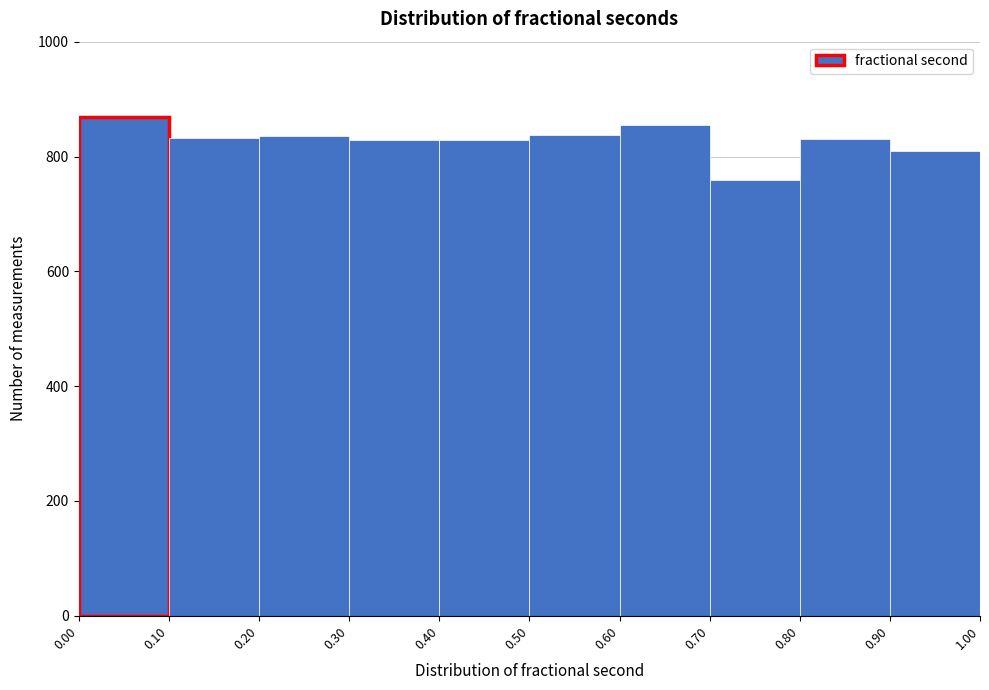

Reading left to right, list every bar in this chart as the range it spans on the x-axis followed by its height. The values are not printed on the chart, so give them approximately, as read against the axis.

0.00 to 0.10: 880
0.10 to 0.20: 840
0.20 to 0.30: 840
0.30 to 0.40: 820
0.40 to 0.50: 820
0.50 to 0.60: 840
0.60 to 0.70: 860
0.70 to 0.80: 760
0.80 to 0.90: 840
0.90 to 1.00: 820